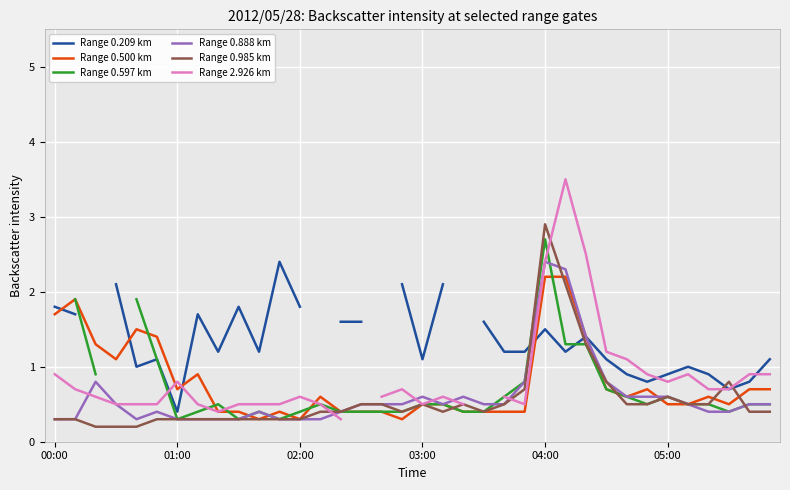

The value of Range 0.888 km at 02:00 is 0.5. True or false?

False